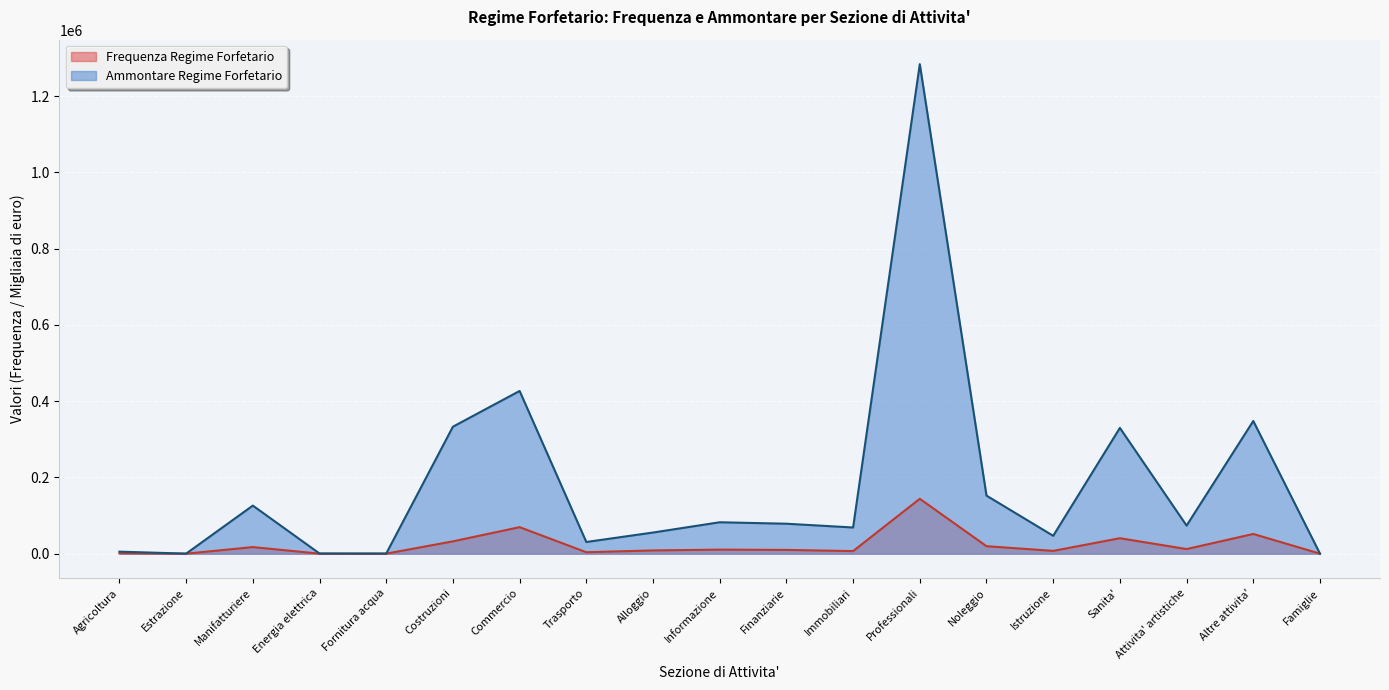

Reading right to left, transcribe all the data shown in this chart.

Frequenza Regime Forfetario: Famiglie=14	Altre attivita'=51710	Attivita' artistiche=12087	Sanita'=40527	Istruzione=7348	Noleggio=19629	Professionali=143971	Immobiliari=6789	Finanziarie=9881	Informazione=10586	Alloggio=8521	Trasporto=3791	Commercio=69550	Costruzioni=32329	Fornitura acqua=41	Energia elettrica=68	Manifatturiere=17286	Estrazione=13	Agricoltura=1104
Ammontare Regime Forfetario: Famiglie=55	Altre attivita'=348003	Attivita' artistiche=73647	Sanita'=329817	Istruzione=46857	Noleggio=152252	Professionali=1283875	Immobiliari=68692	Finanziarie=78579	Informazione=82406	Alloggio=55465	Trasporto=30650	Commercio=426756	Costruzioni=333006	Fornitura acqua=297	Energia elettrica=427	Manifatturiere=126114	Estrazione=132	Agricoltura=5316